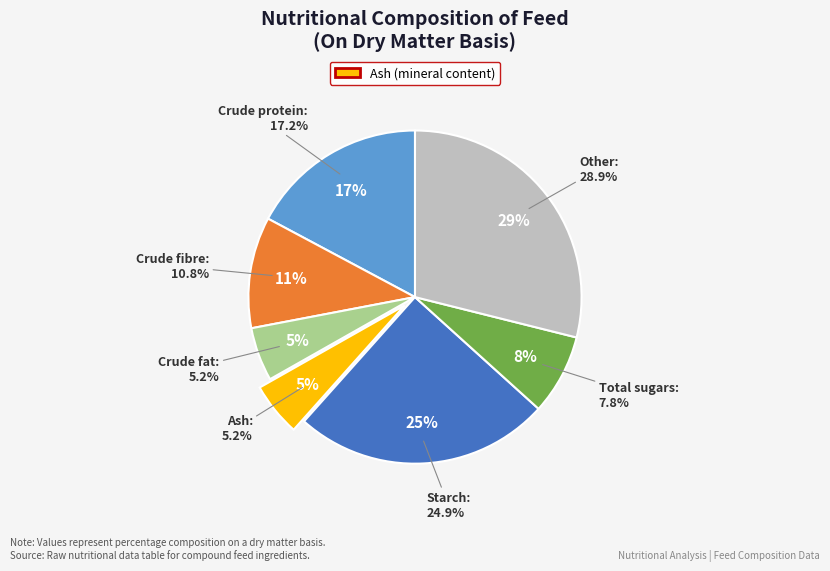

What percentage do Crude protein and Starch together represent?

42.1%